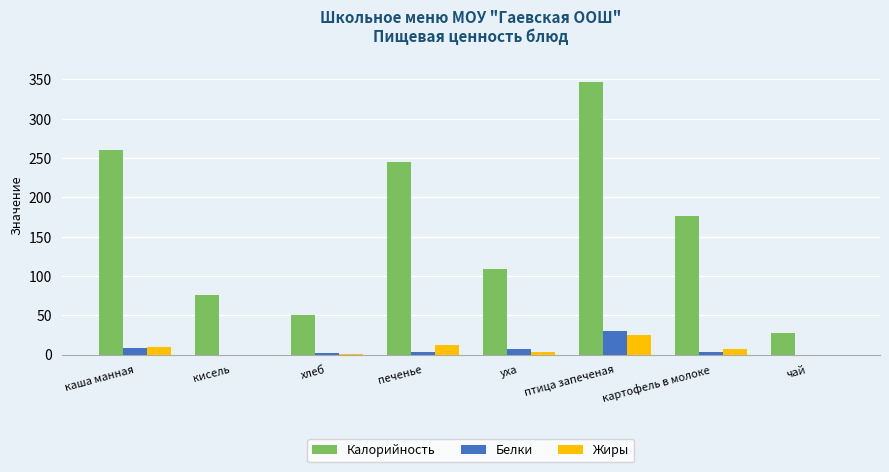

The Калорийность series shows 16.5 at кисель. True or false?

False